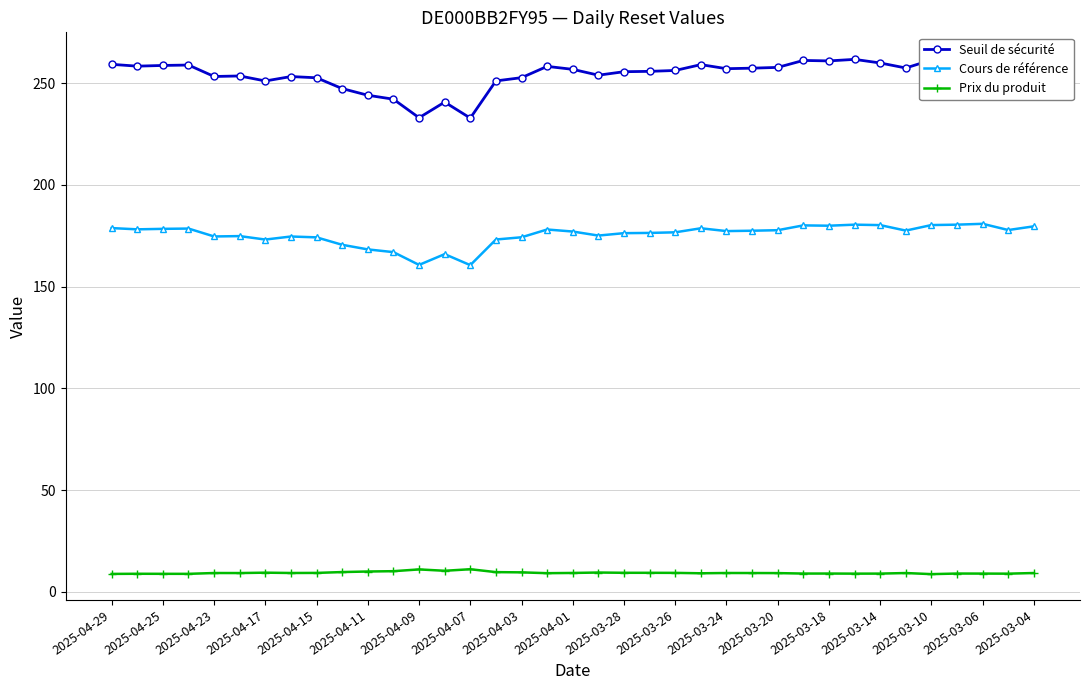

True or false: Prix du produit and Cours de référence intersect in this chart.

False